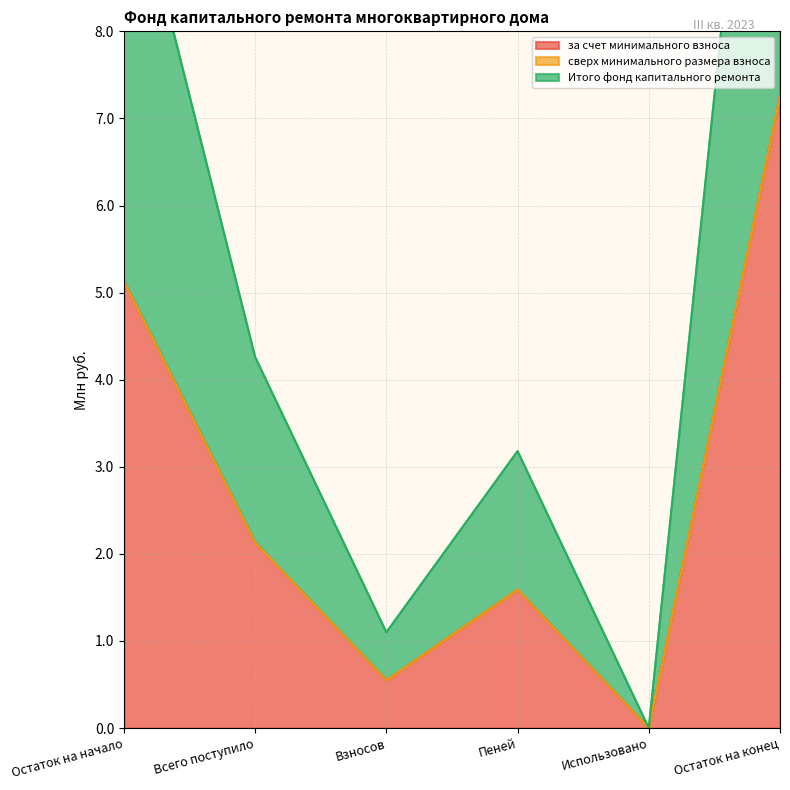

Which series changed the most between Взносов and Использовано?

за счет минимального взноса